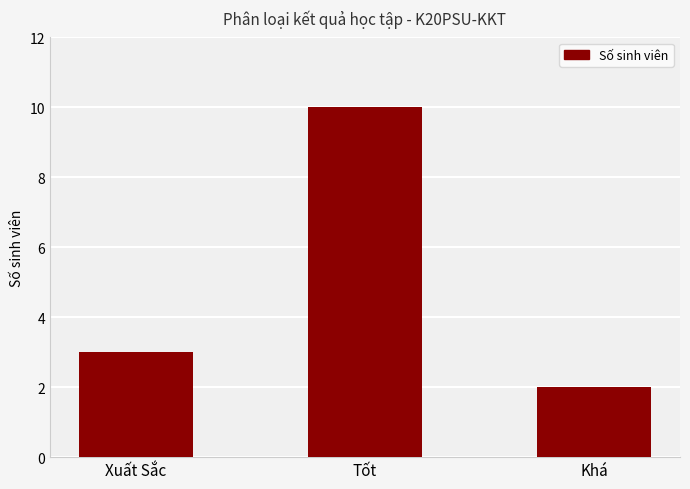

Count the values in the range 2 to 10.

3